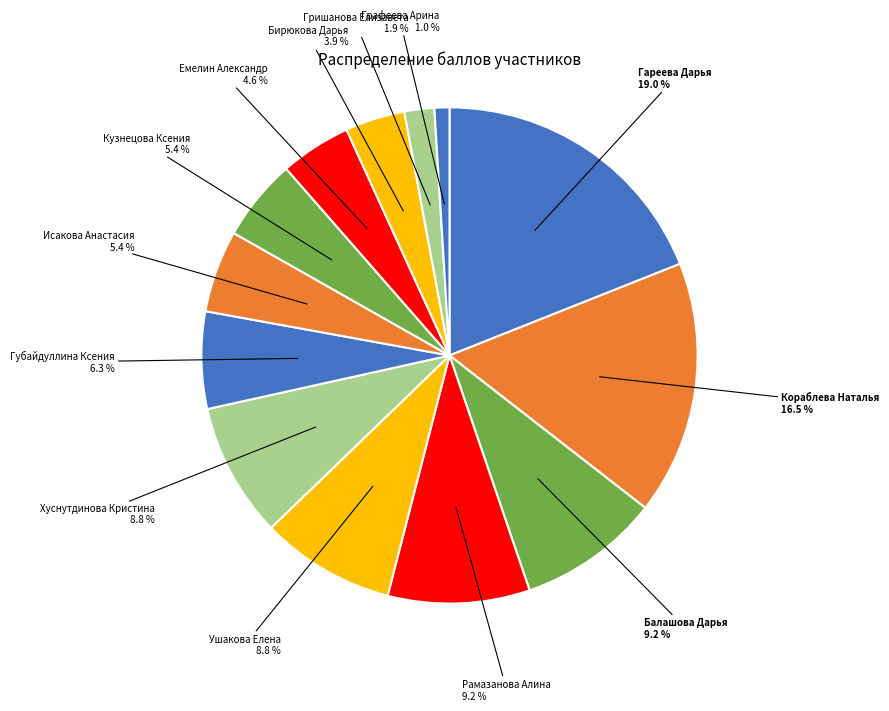

What percentage is the Хуснутдинова Кристина slice, to the nearest percent?

9%